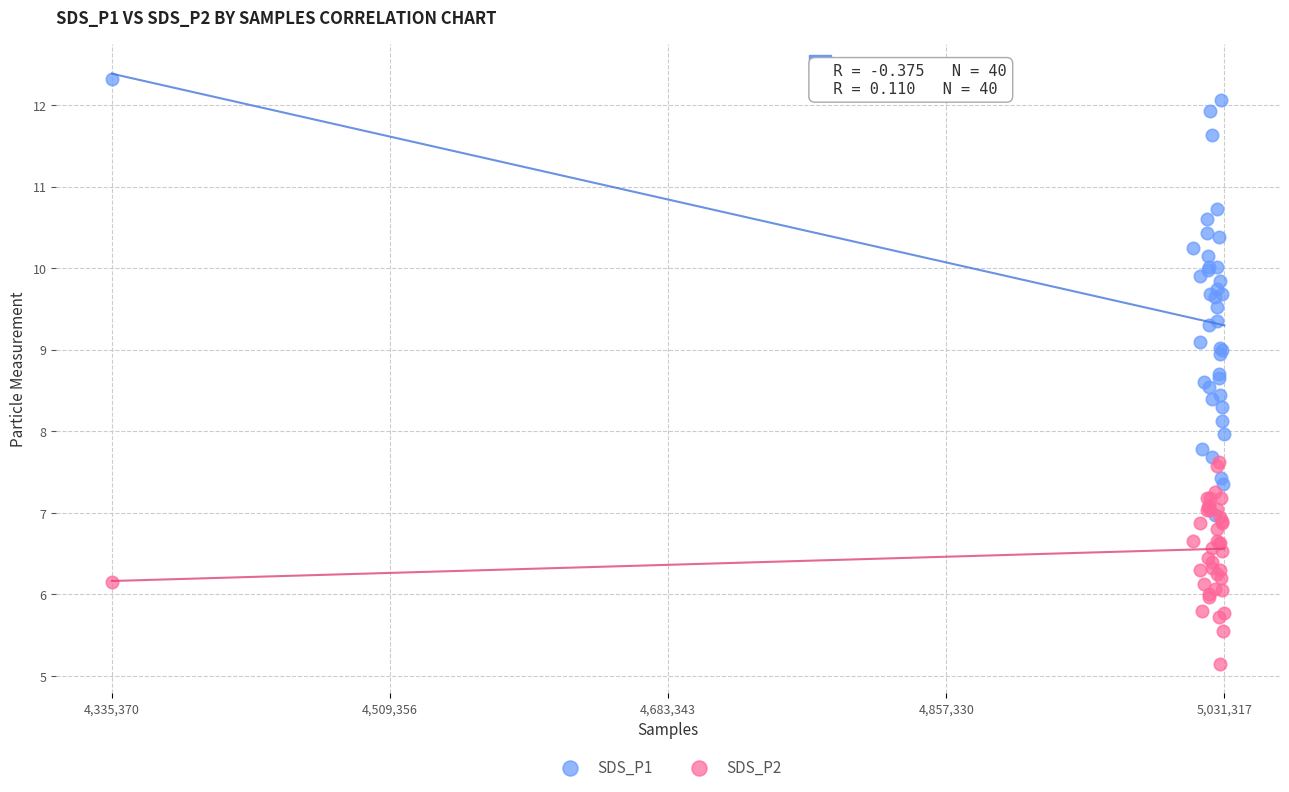

Which series contains the highest Y value?

SDS_P1